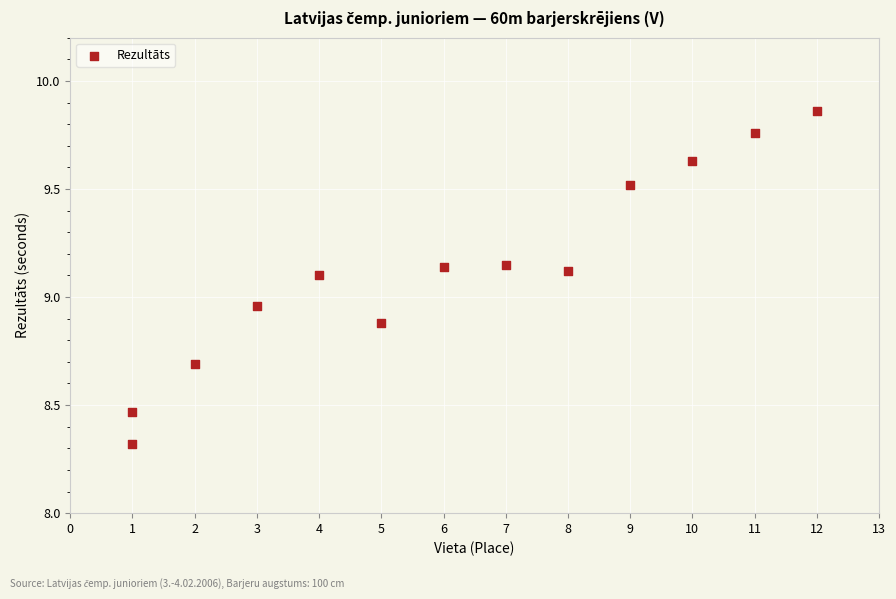

What is the range of Y values (max minus min)?

1.5